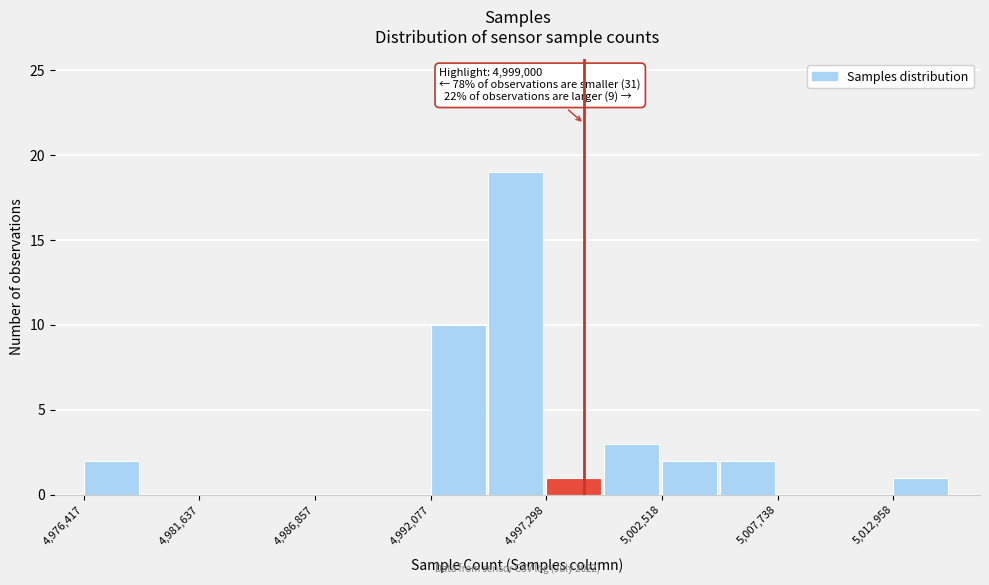

Around what value on the x-axis is the tallest bar? Give the approximate position of its centre, as read against the axis.

4996000